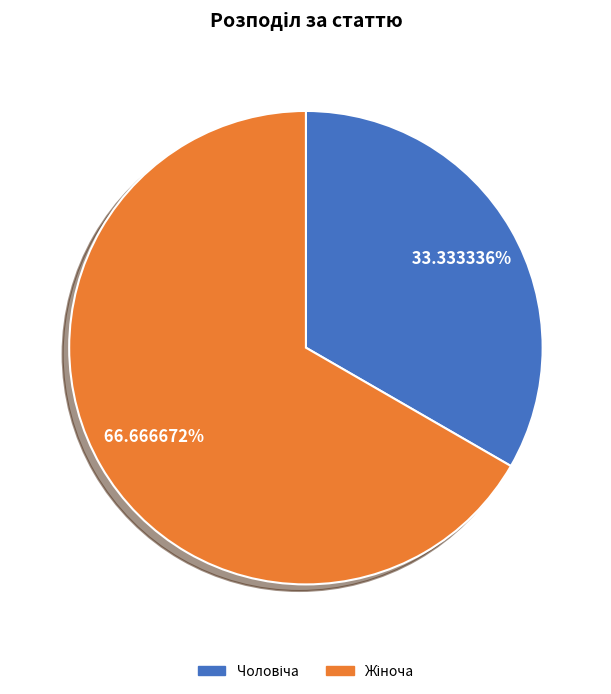

Is there any slice that represents more than half of the pie?

Yes